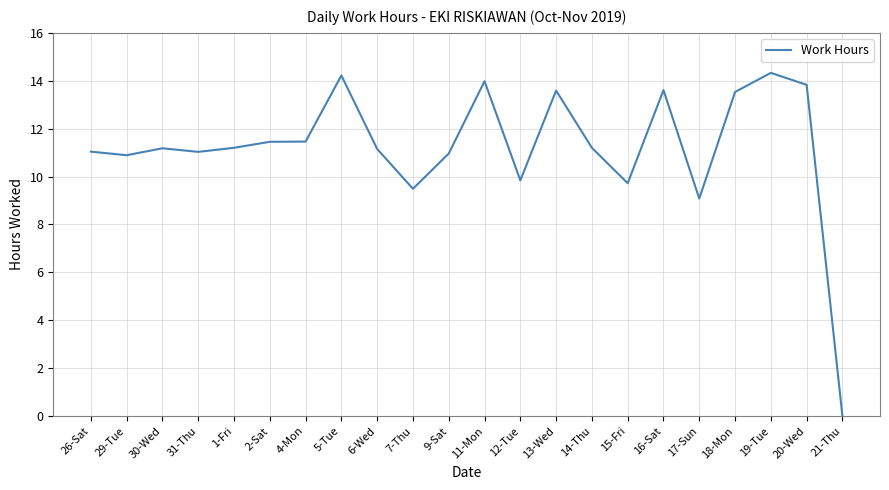

What is the greatest value displayed?

14.3